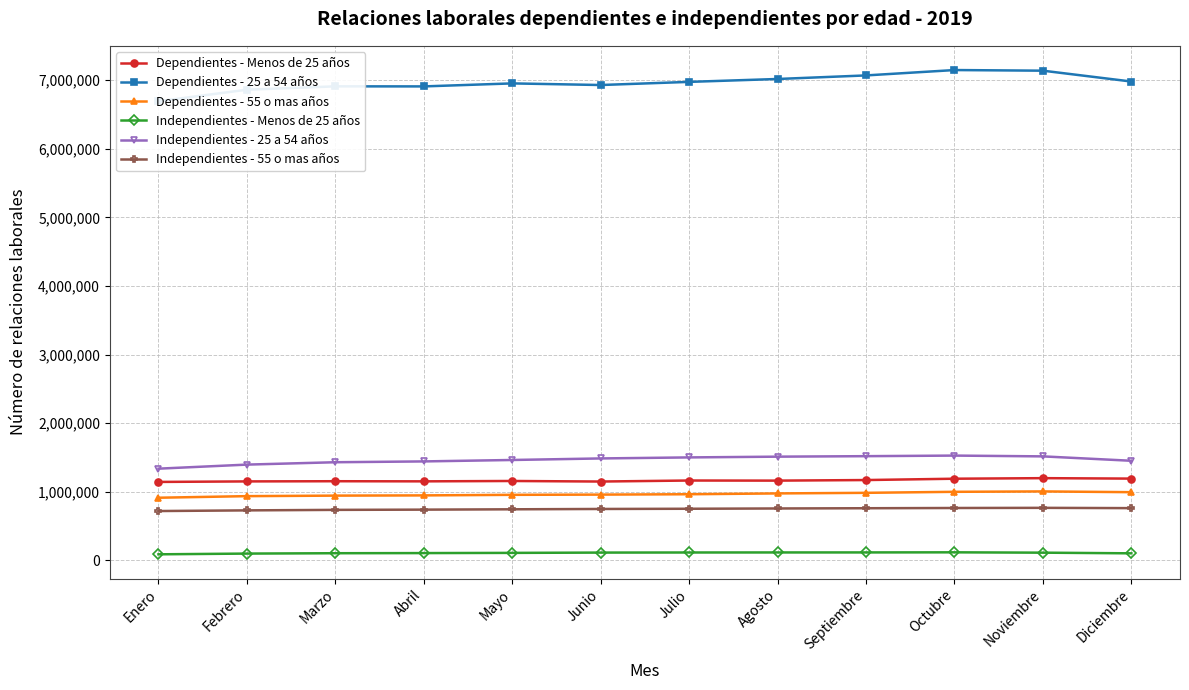

The value of Independientes - 25 a 54 años at Diciembre is 1450611. True or false?

True